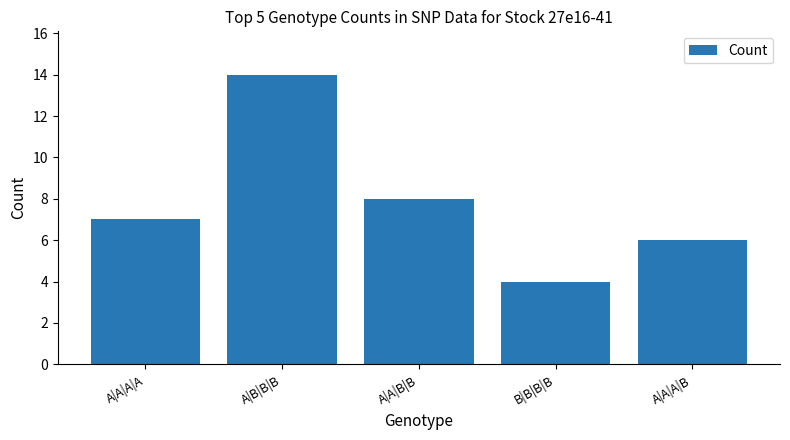

Are the bars horizontal?

No